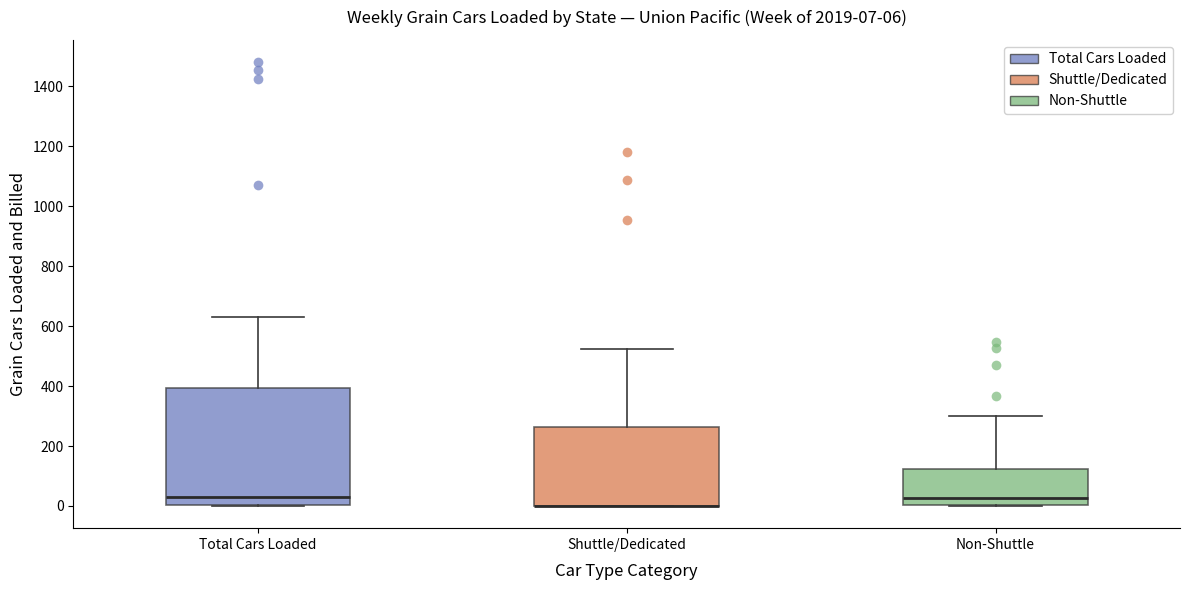

Which box is the tallest, from its lower edge to its upper edge?

Total Cars Loaded